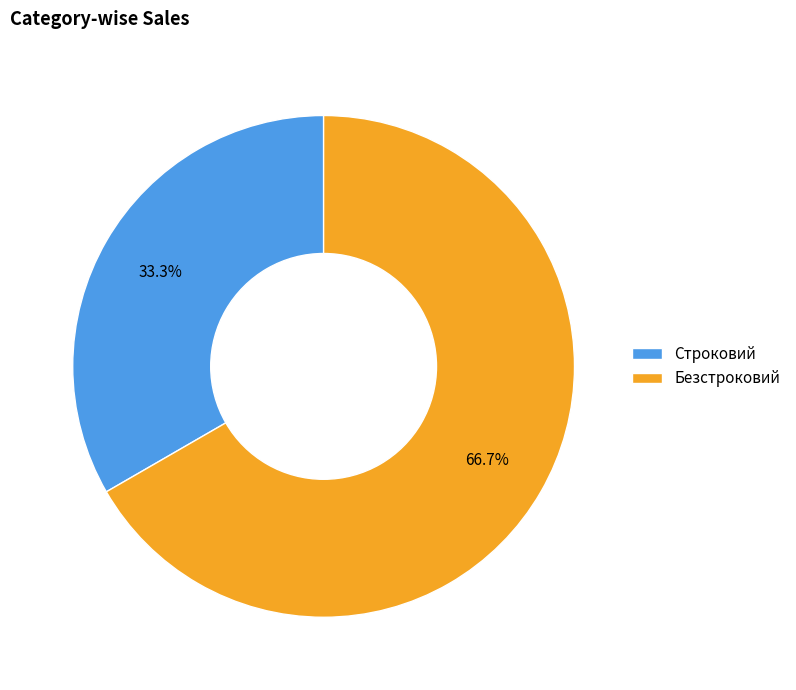

What percentage is the Безстроковий slice, to the nearest percent?

67%